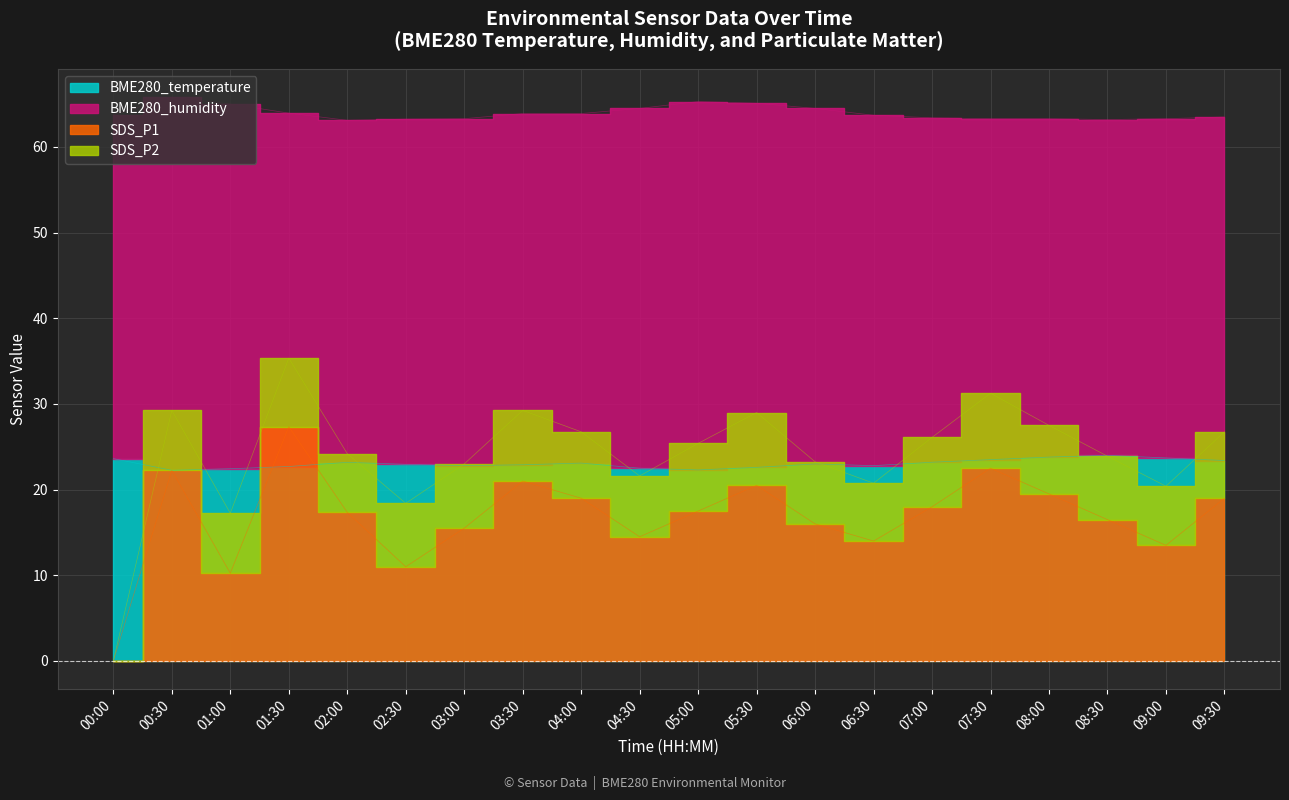

Is the value of BME280_temperature at 03:30 greater than the value of SDS_P1 at 06:30?

Yes